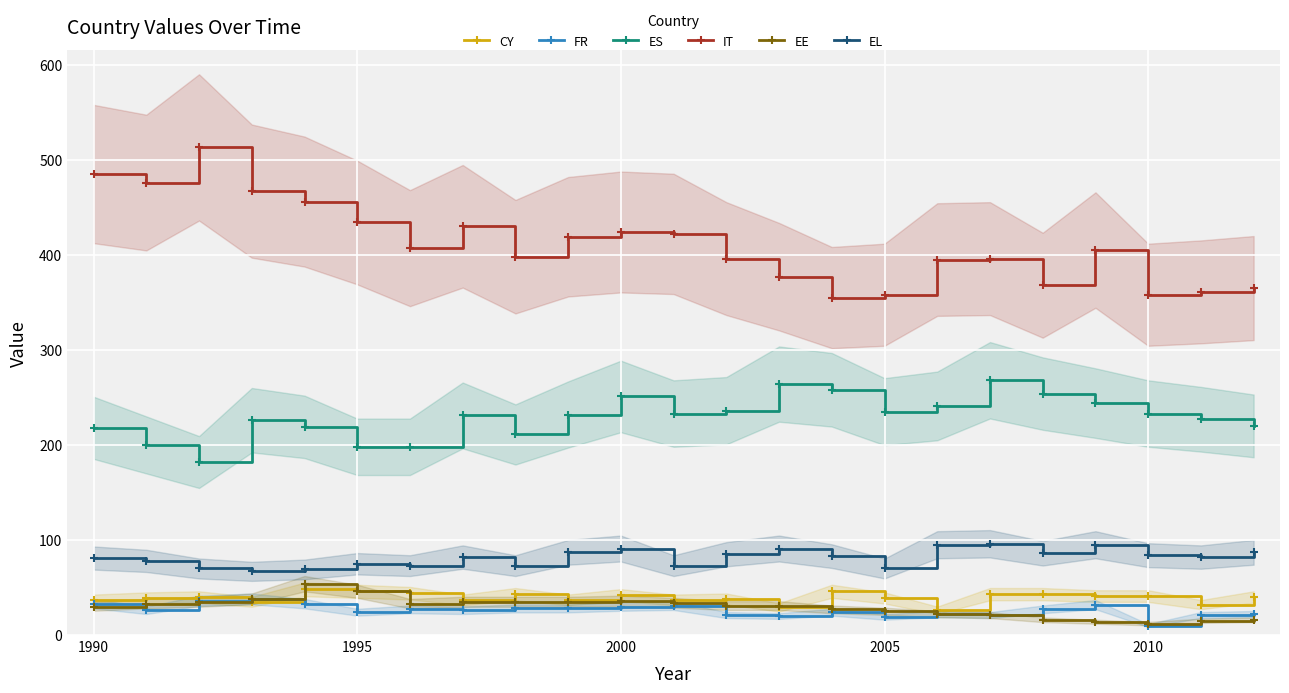

What is the lowest value of the CY series?

26